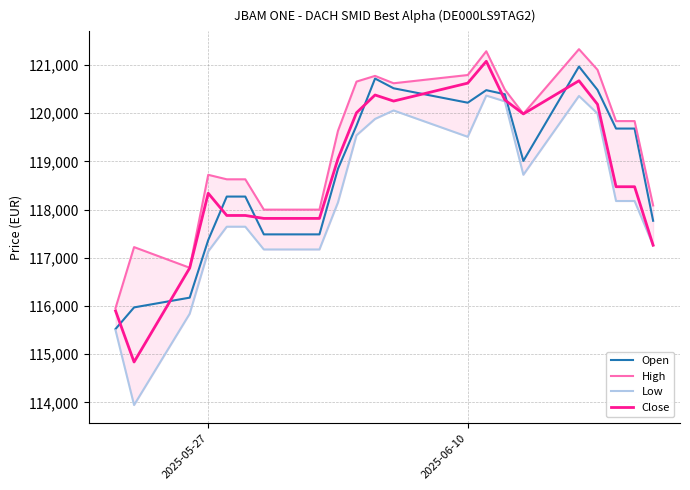

After their last crossing, which series has the higher values: Open or Close?

Open